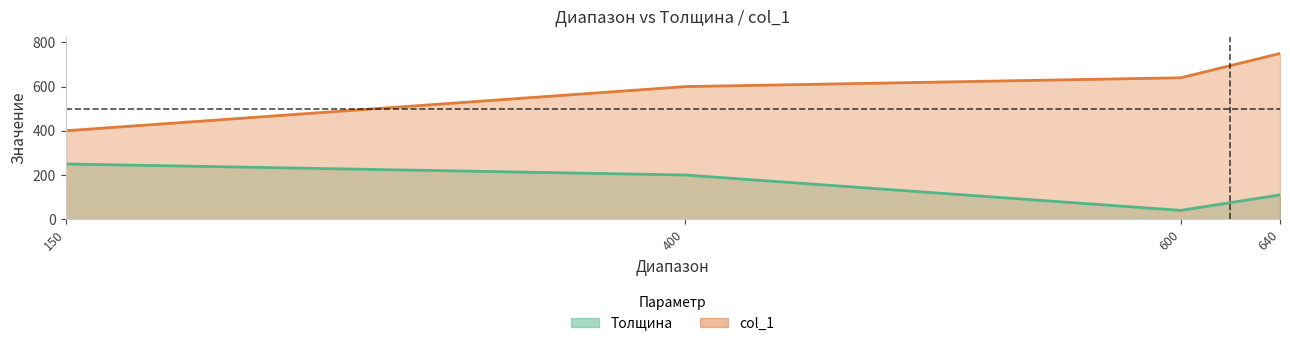

What is the difference between the col_1 values at 640 and 150?

350